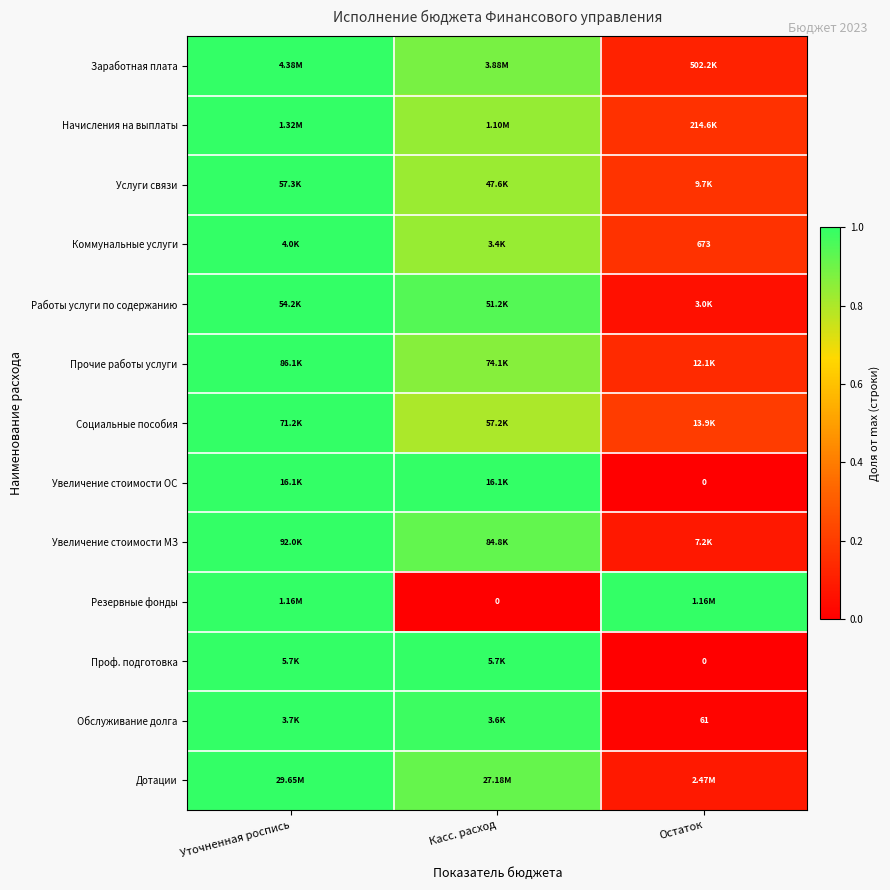

What is the maximum value shown in the chart?

1.0